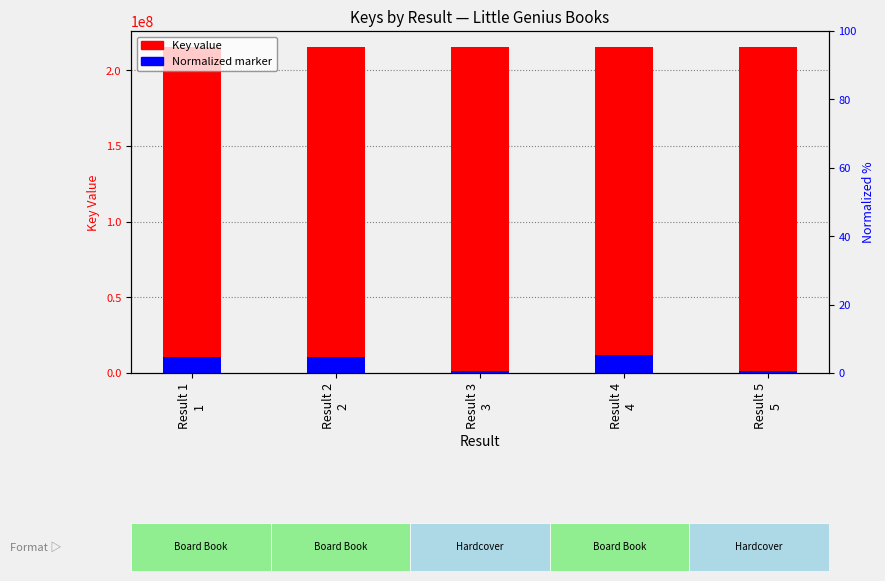

List the series in order of their peak value, highest first.

Key, Key (normalized marker)